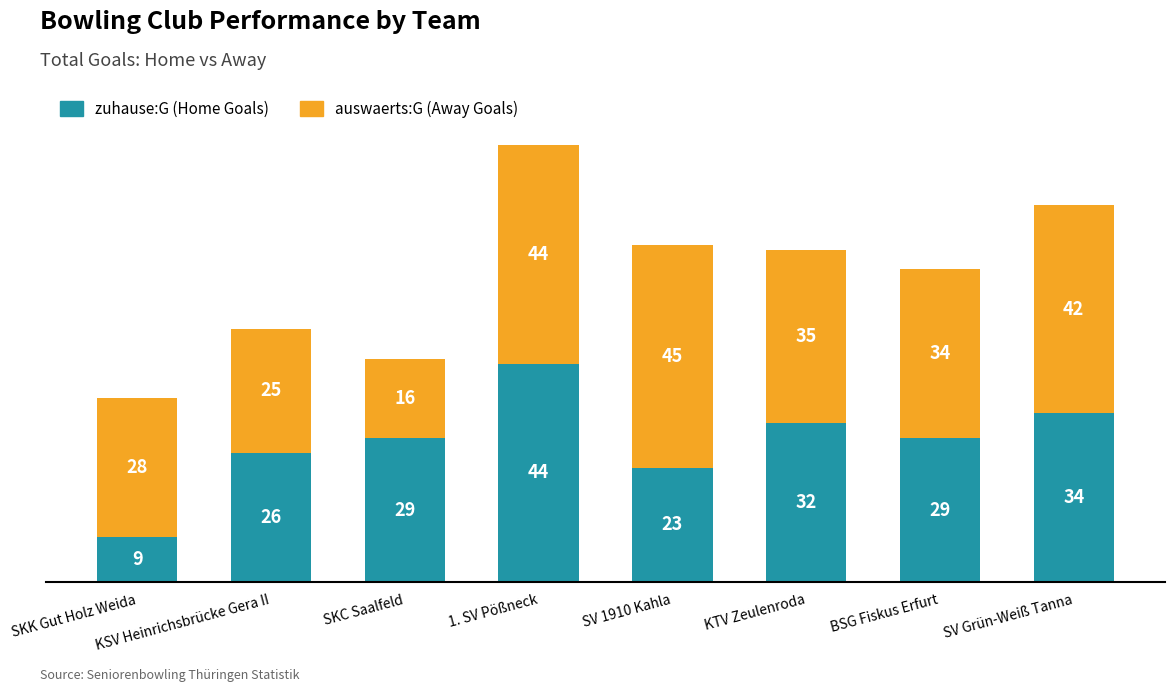

What is the total value across all series at SKC Saalfeld?

45